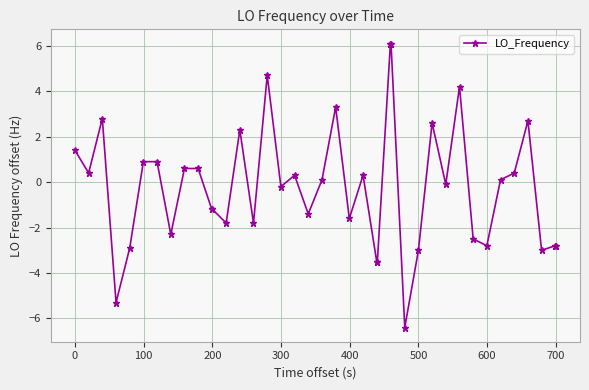

What is the sum of all values?

-9.3